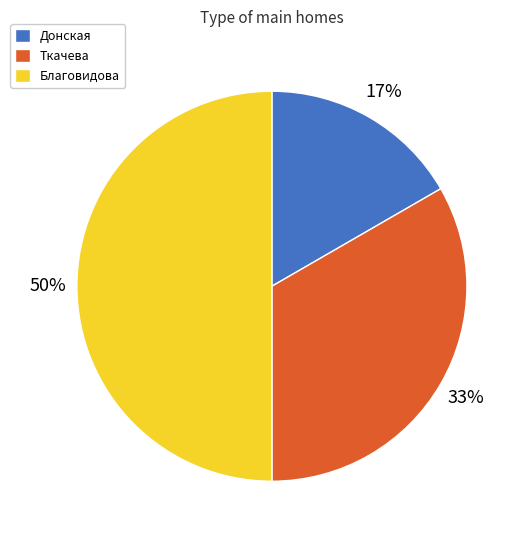

The Ткачева slice represents 33% of the pie. True or false?

True